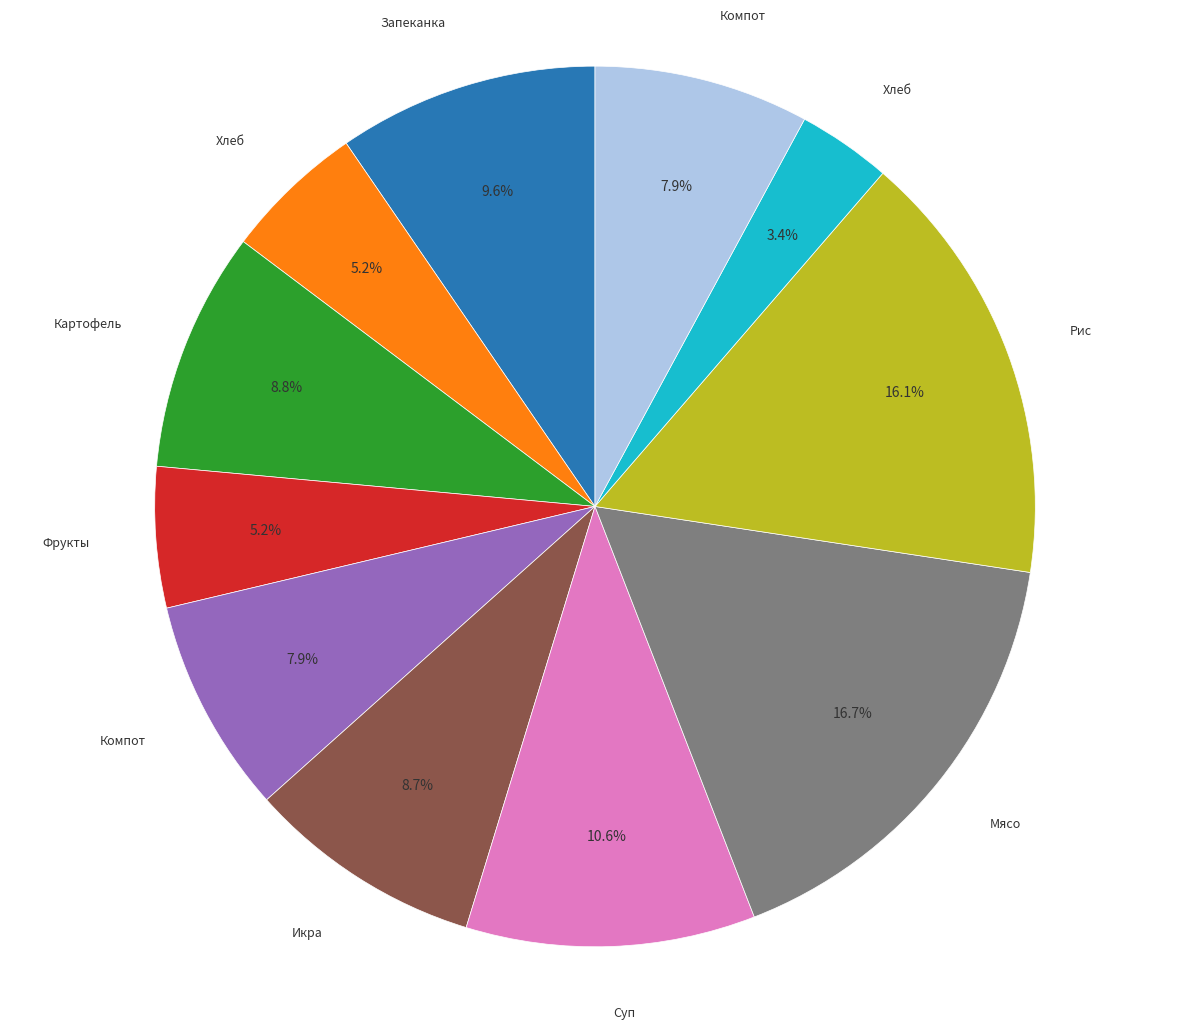

Is there a majority slice in this chart?

No